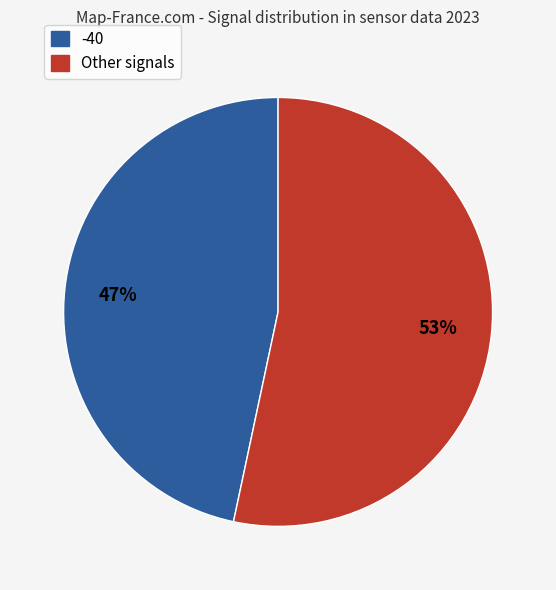

To the nearest percent, what is the average slice percentage?

50%